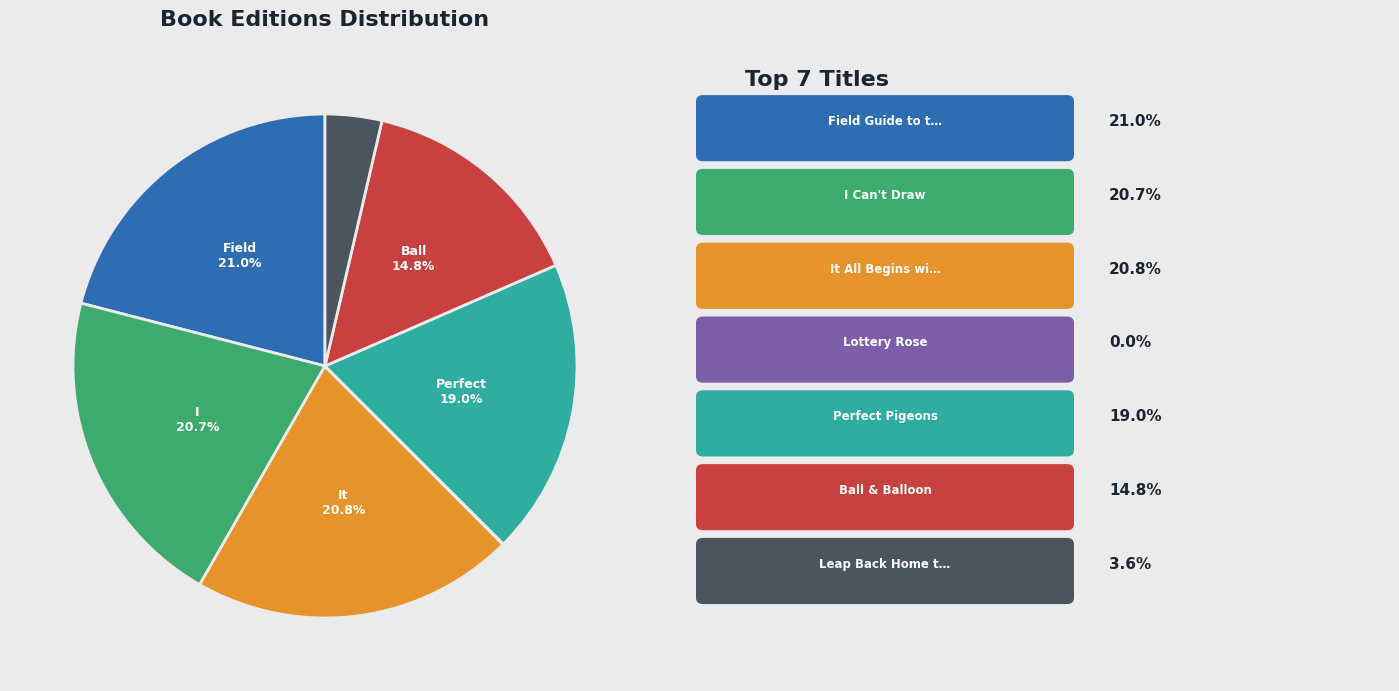

Is there a majority slice in this chart?

No